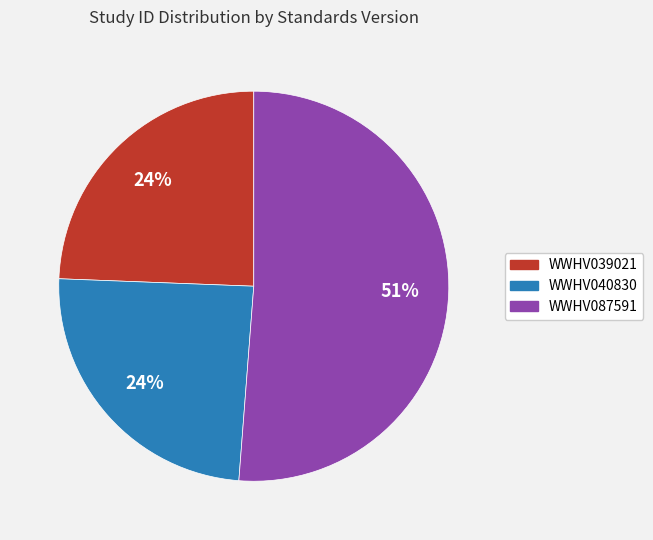

To the nearest percent, what is the combined percentage of WWHV040830 and WWHV087591?

76%